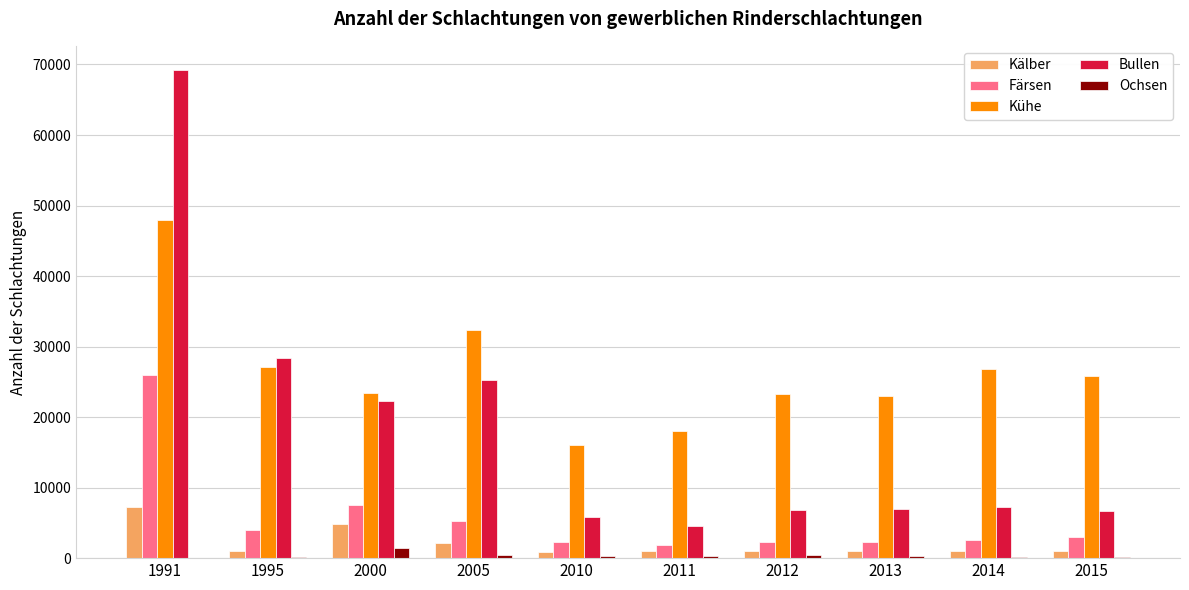

Is it true that Kühe equals 4981 at 2012?

False